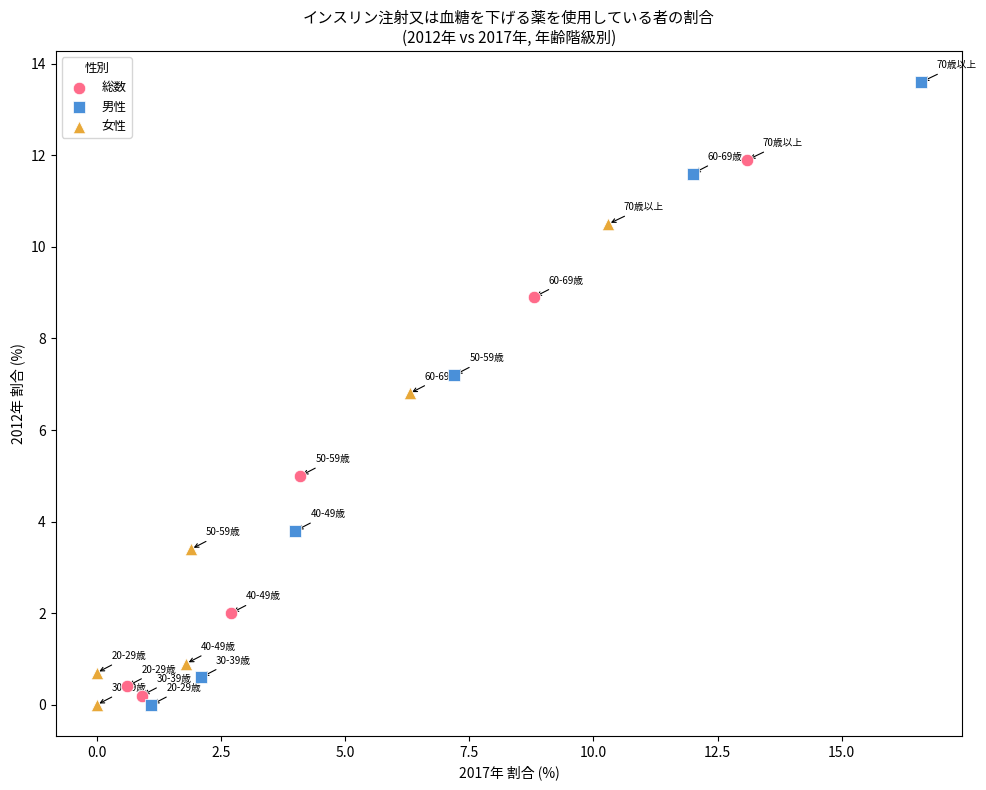

Which series reaches the maximum Y coordinate?

男性